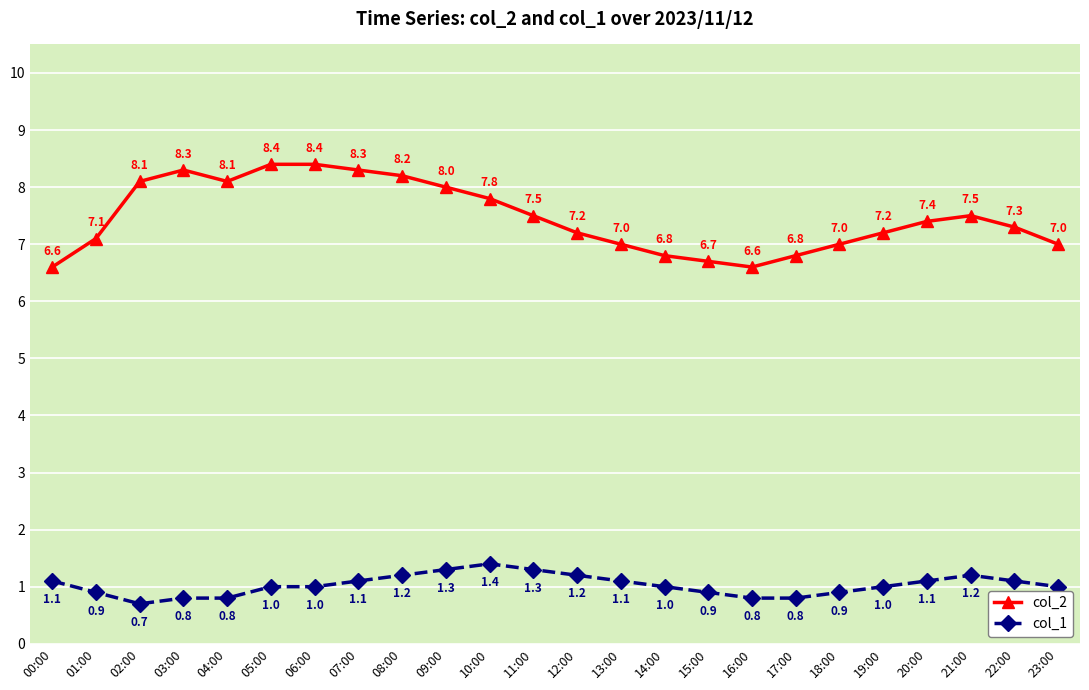

Where is the first local minimum for col_2?

04:00